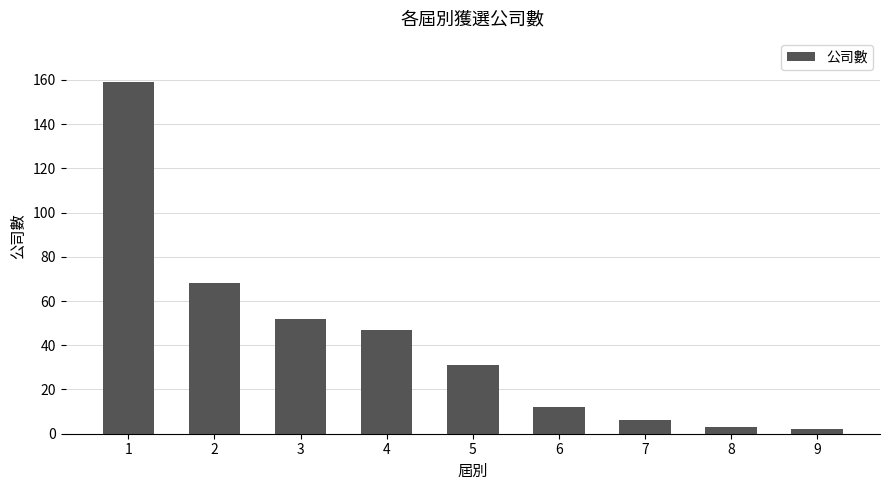

What is the difference between the second highest and minimum values?

66